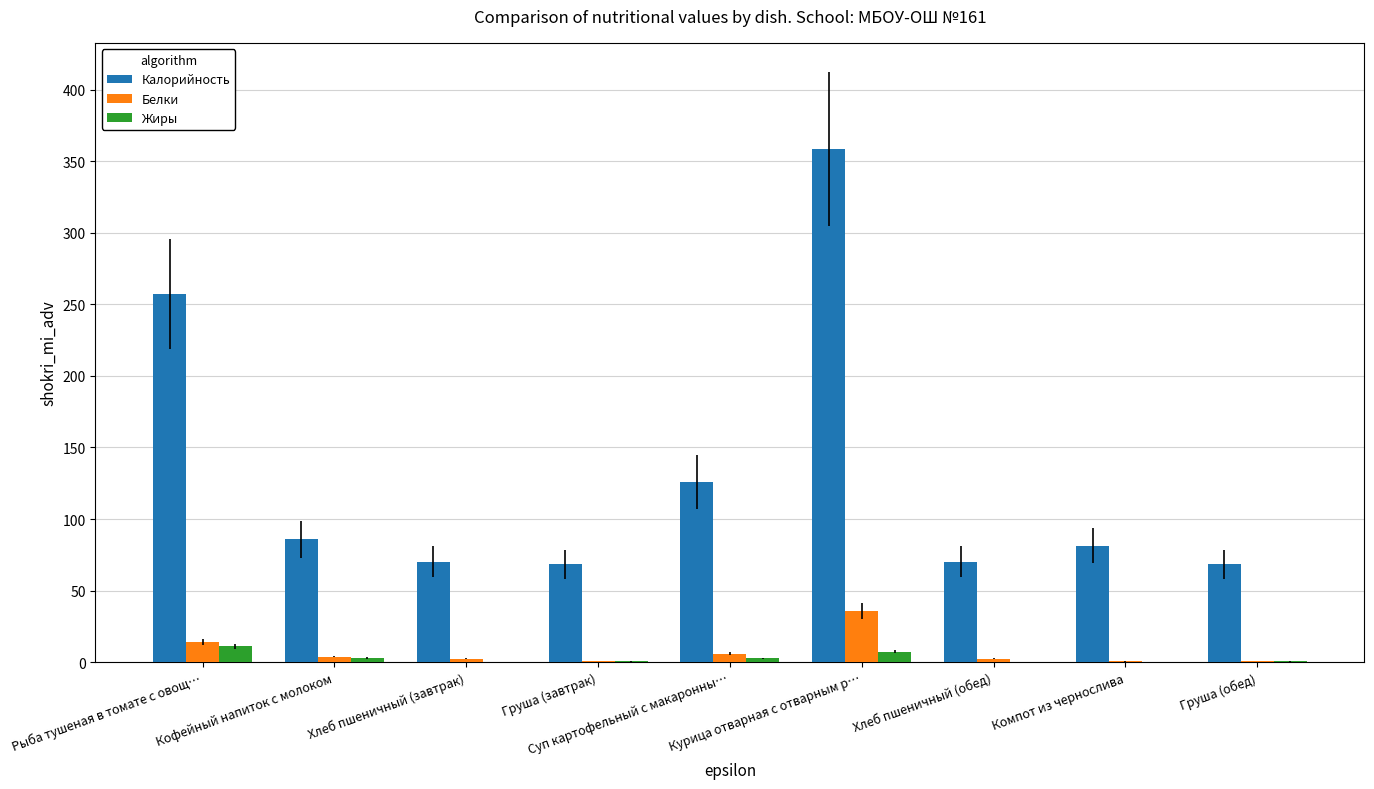

True or false: Жиры has a value of 0.5 at Груша (завтрак).

True